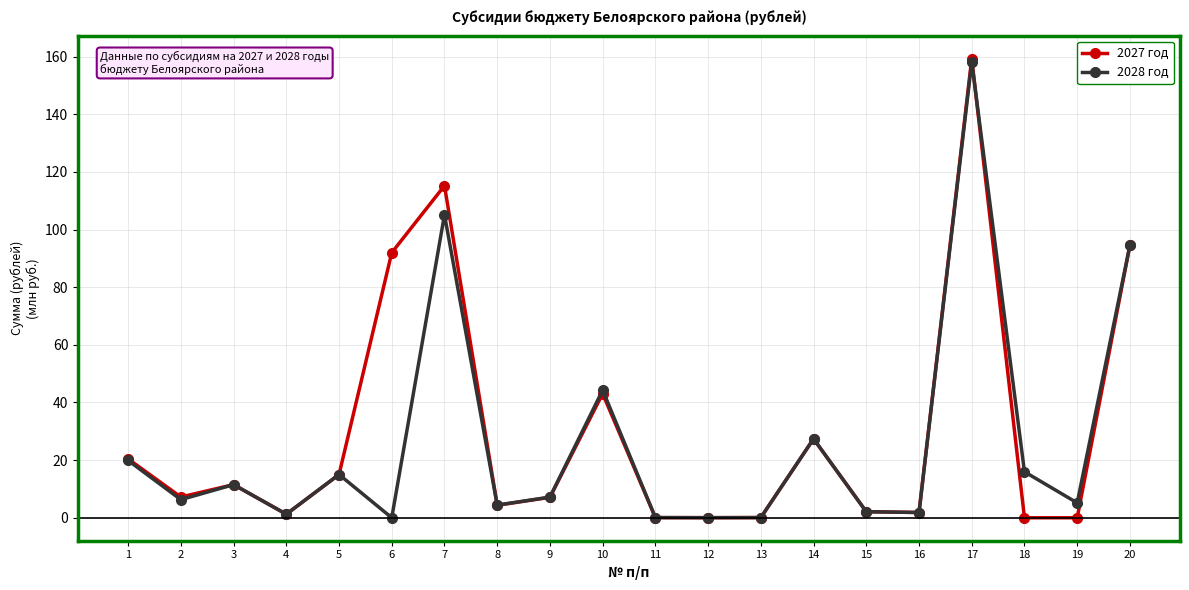

True or false: 2027 год has more than 1 interior local peaks.

True